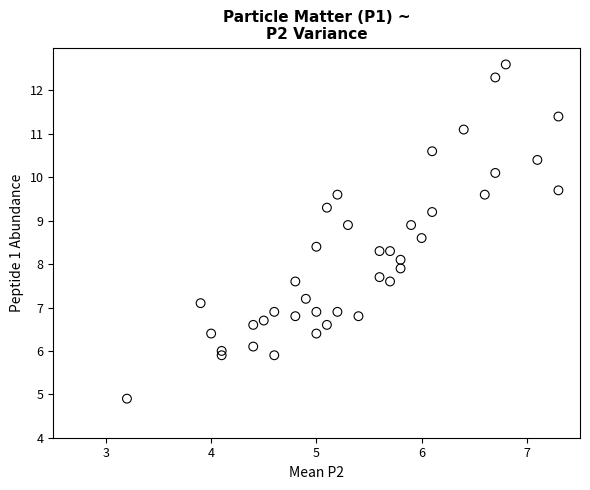

What is the range of X values (max minus min)?

4.1